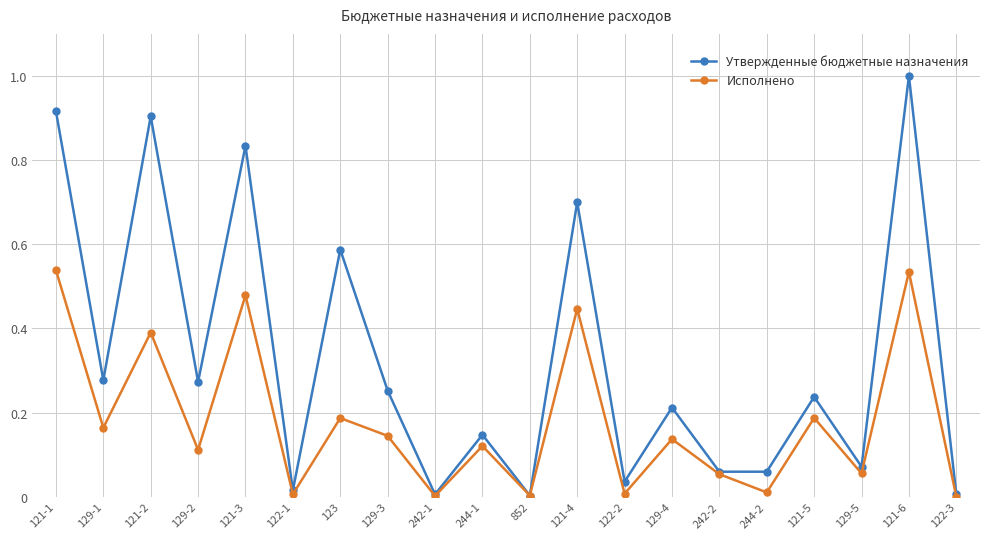

Which label corresponds to the largest value in the chart?

121-6